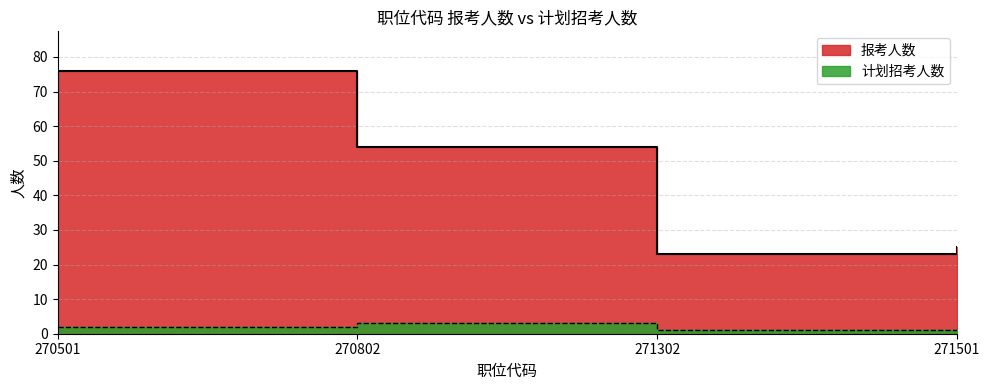

Is it true that 计划招考人数 equals 1 at 271302?

True